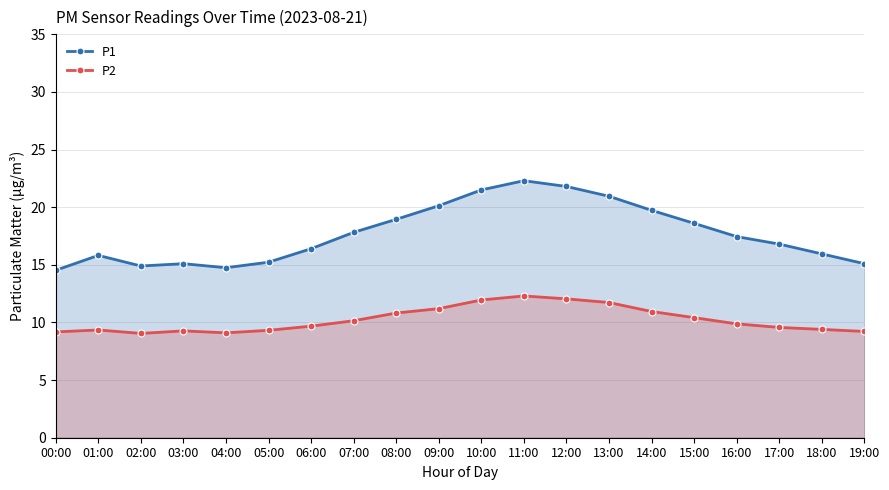

What is the average value of the P1 series?

17.7